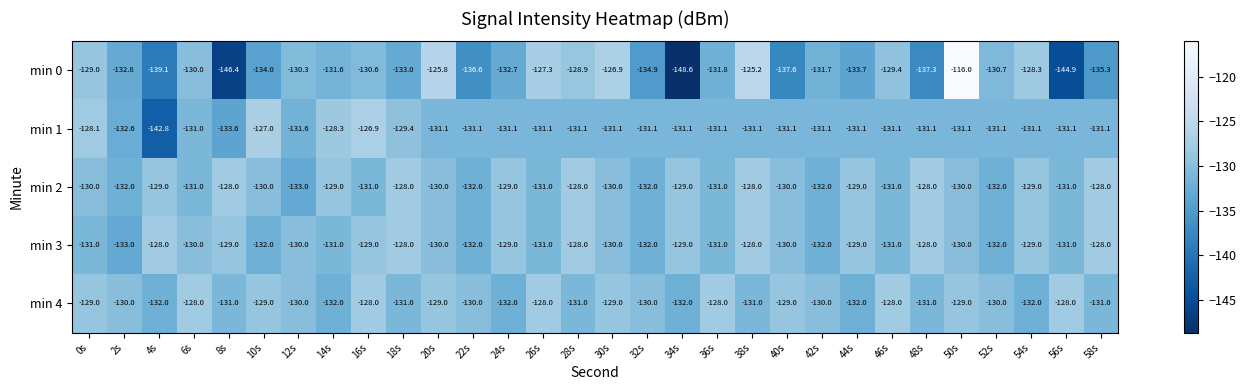

What is the difference between the min 2 values at 54s and 52s?

3.0